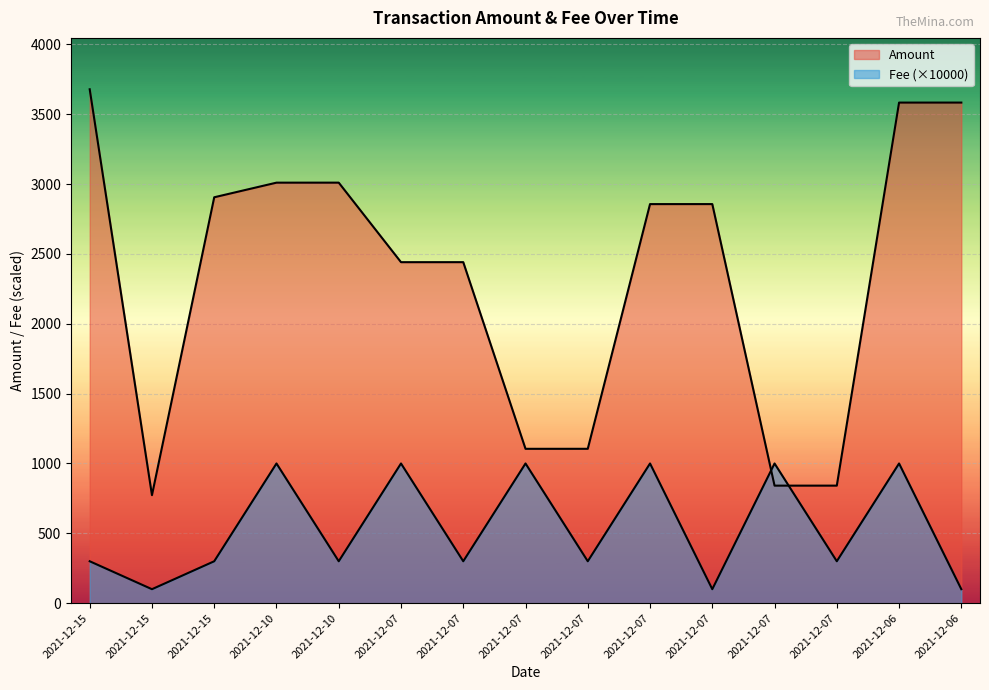

Which has a higher value, 2021-12-07 or 2021-12-10?

2021-12-10